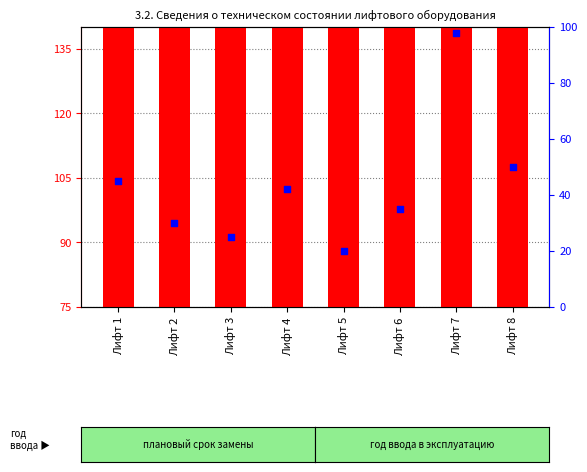

Which series contains the lowest Y value?

percentile rank within the sample